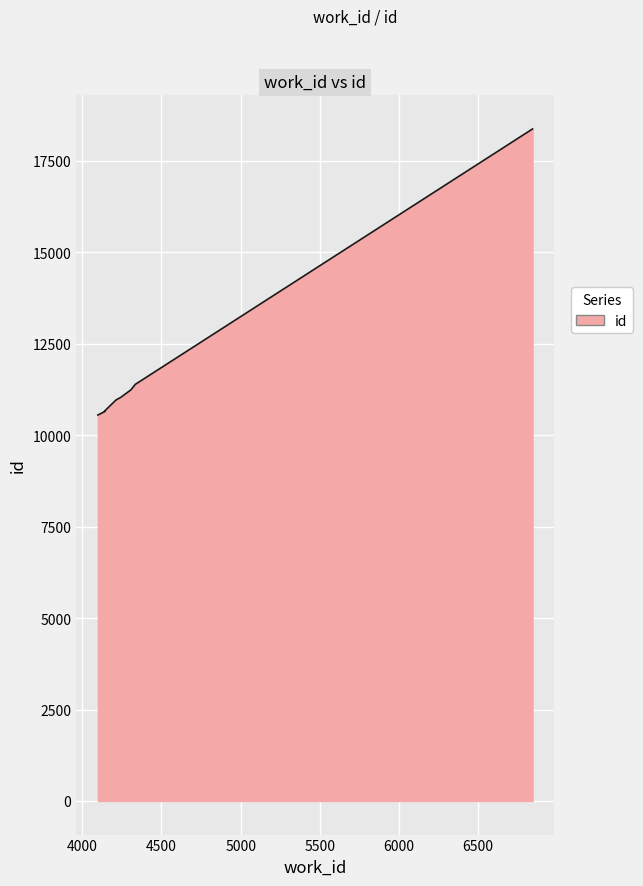

Where does the data first go above 10962?

4244